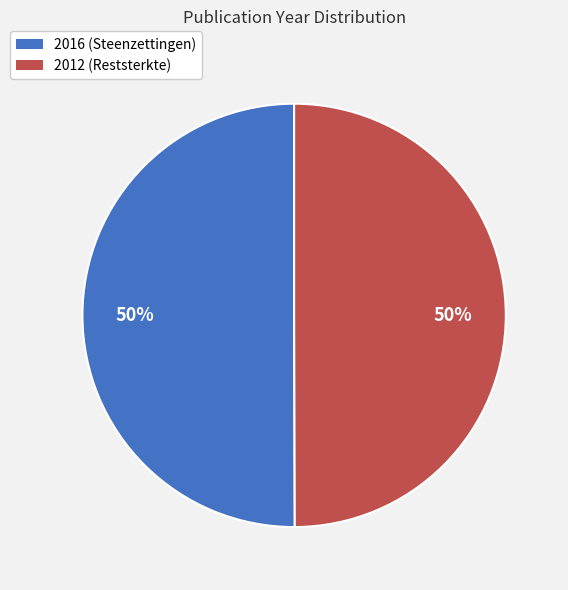

To the nearest percent, what is the combined percentage of 2016 (Steenzettingen) and 2012 (Reststerkte)?

100%